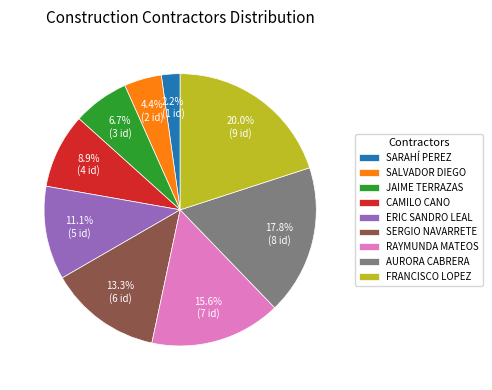

Count the number of slices in the pie.

9